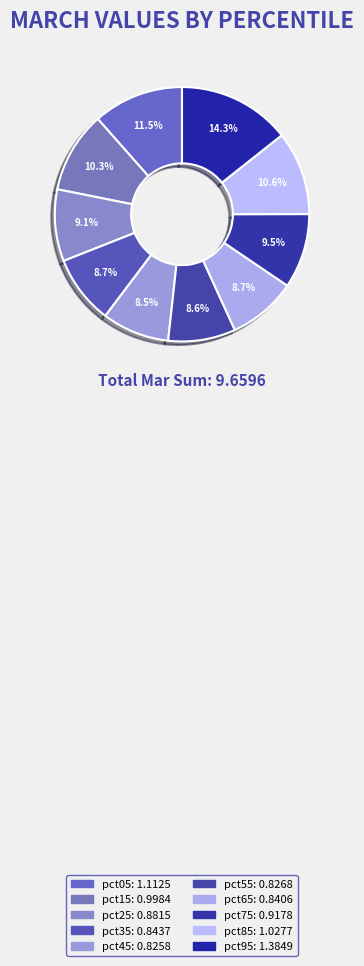

What percentage is the pct95 slice, to the nearest percent?

14%